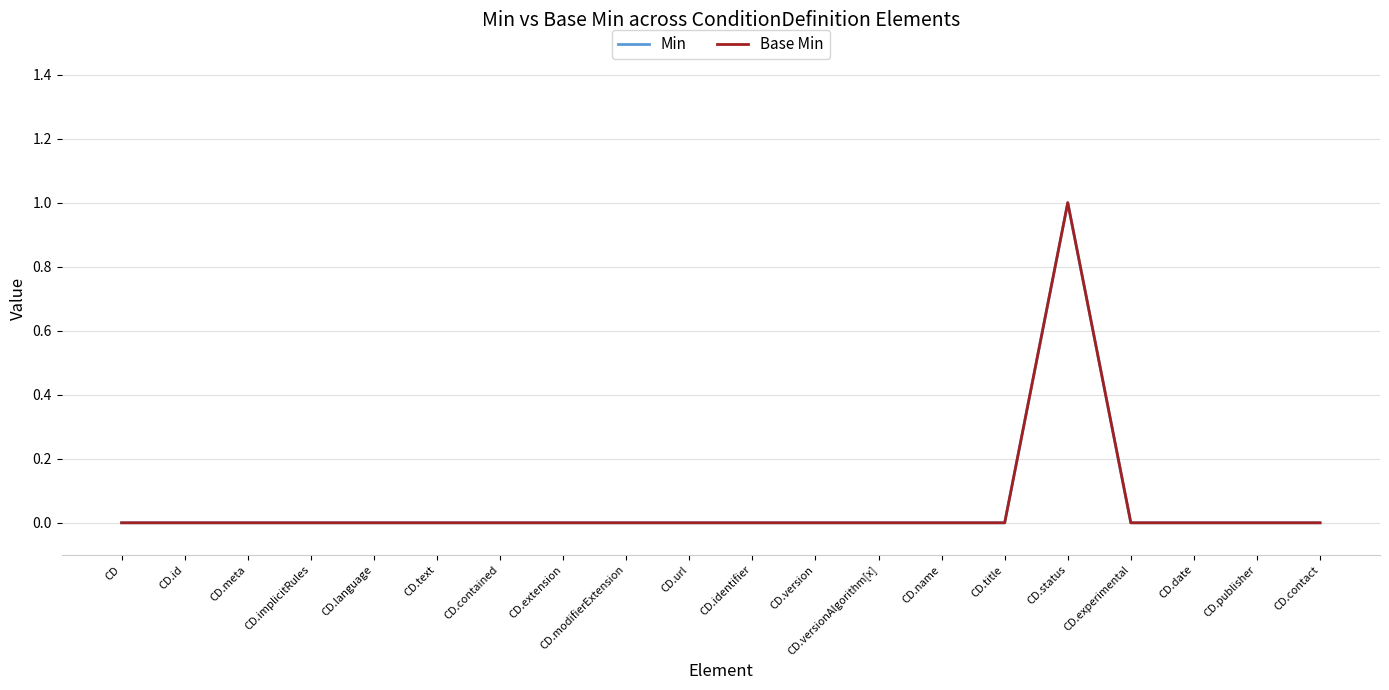

Does the chart have visible grid lines?

Yes